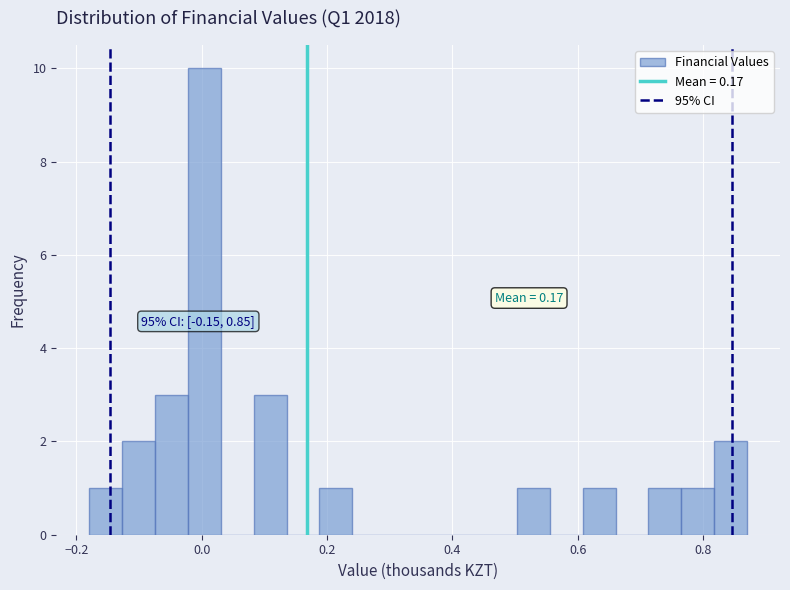

Read against the x-axis, roughly where is the centre of the tallest bar?

0.00